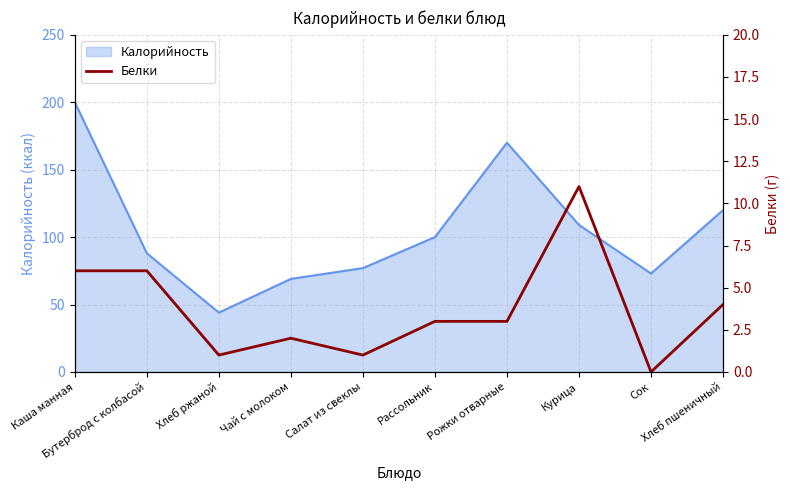

At which category does the chart reach its minimum across all series?

Сок